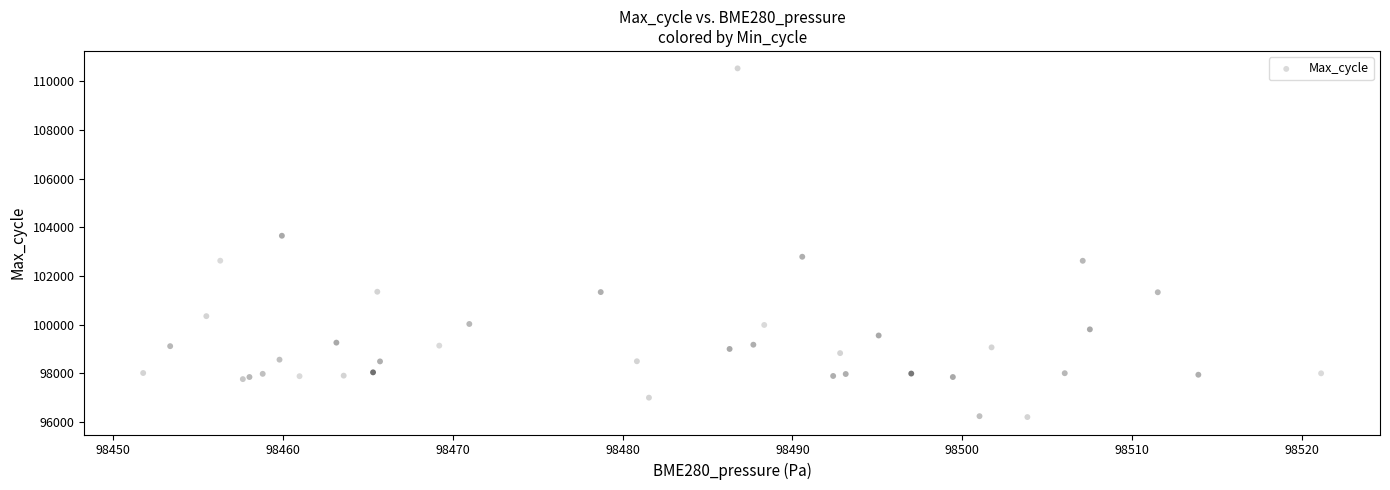

What Y value in the scatter plot is closest to 103370?

103657